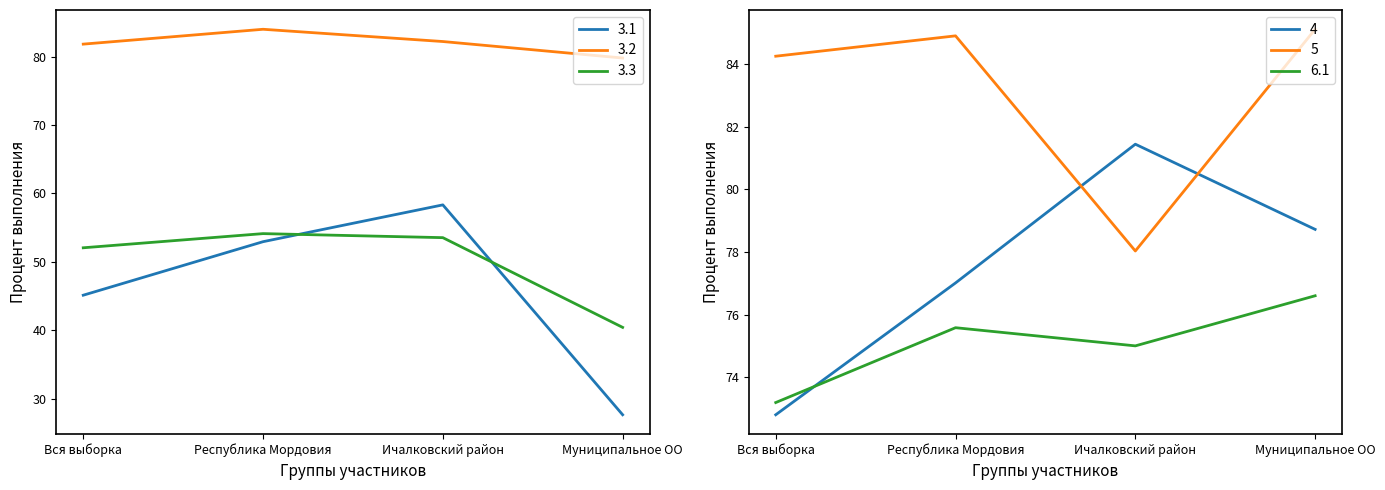

At which label does 3.2 first exceed 82?

Республика Мордовия